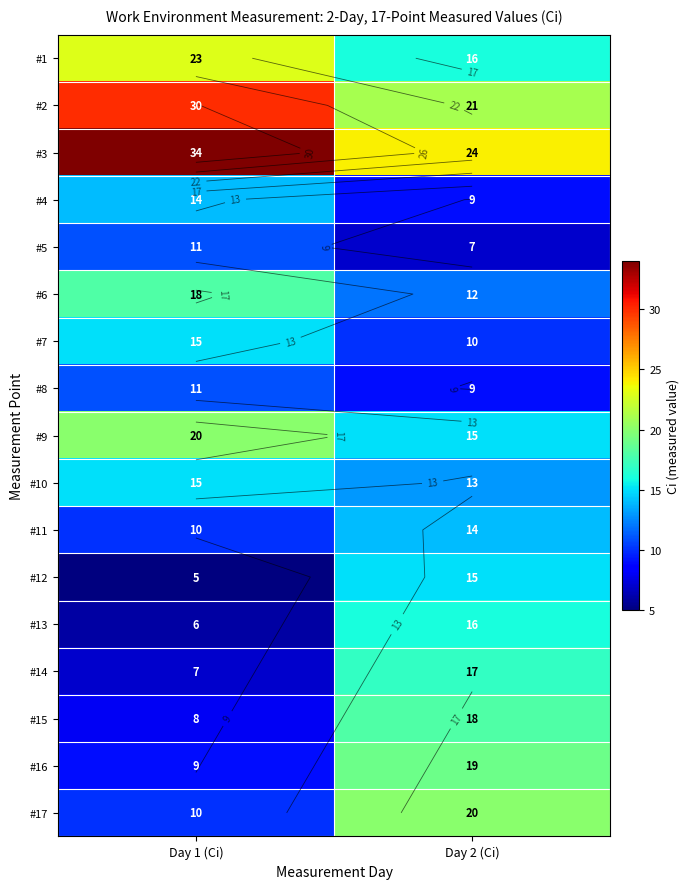

Is it true that #17 equals 20 at Day 2 (Ci)?

True